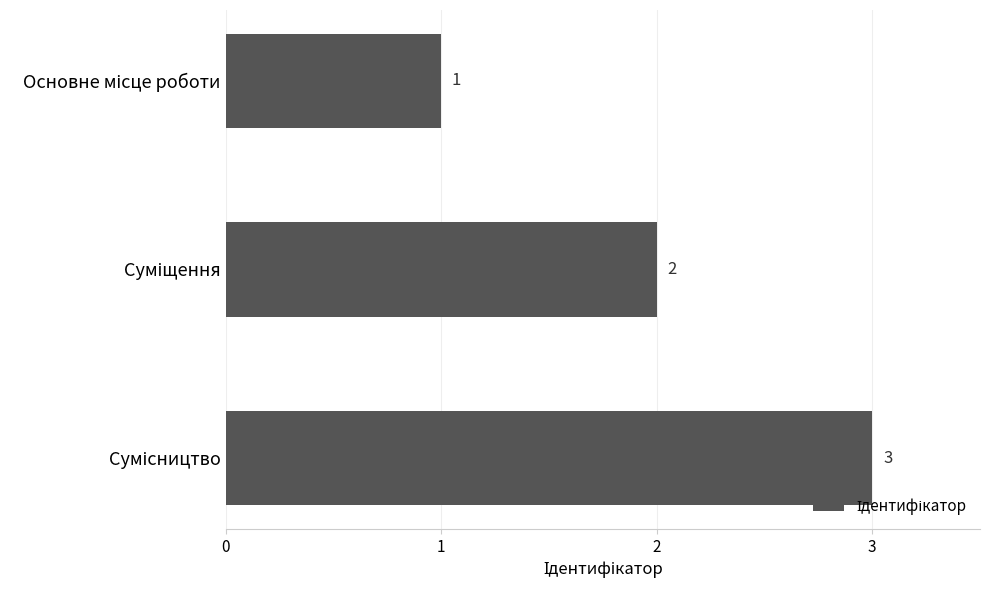

What is the value of the 1st bar from the top?

1